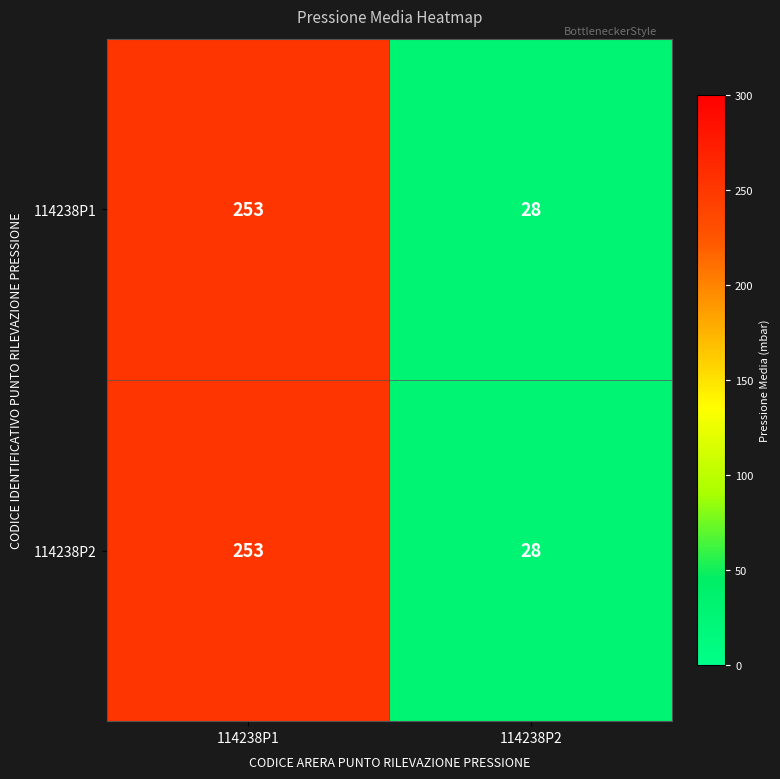

At which category is the sum across all series the highest?

114238P1